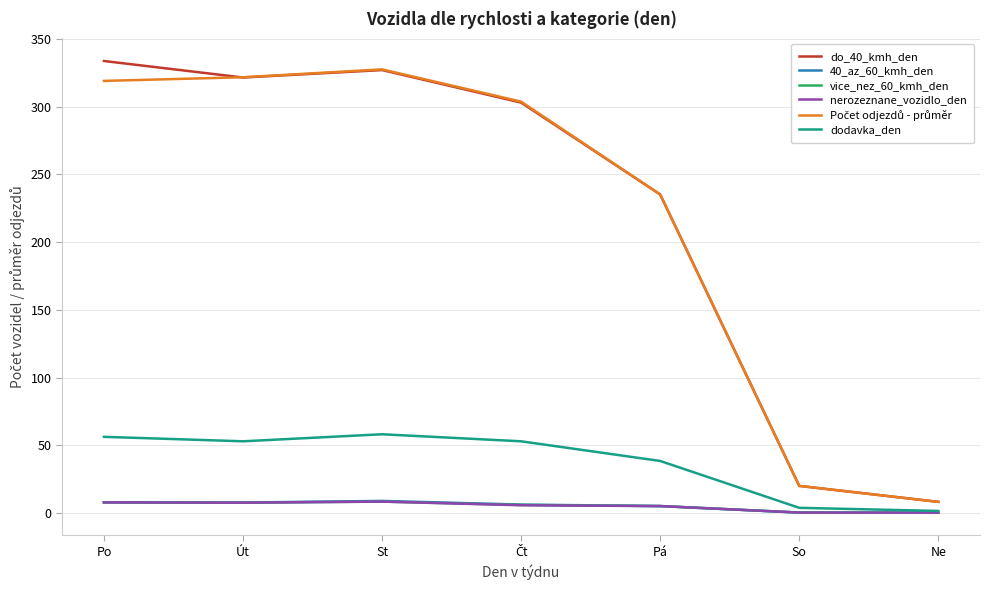

What is the sum of all dodavka_den values?

264.5